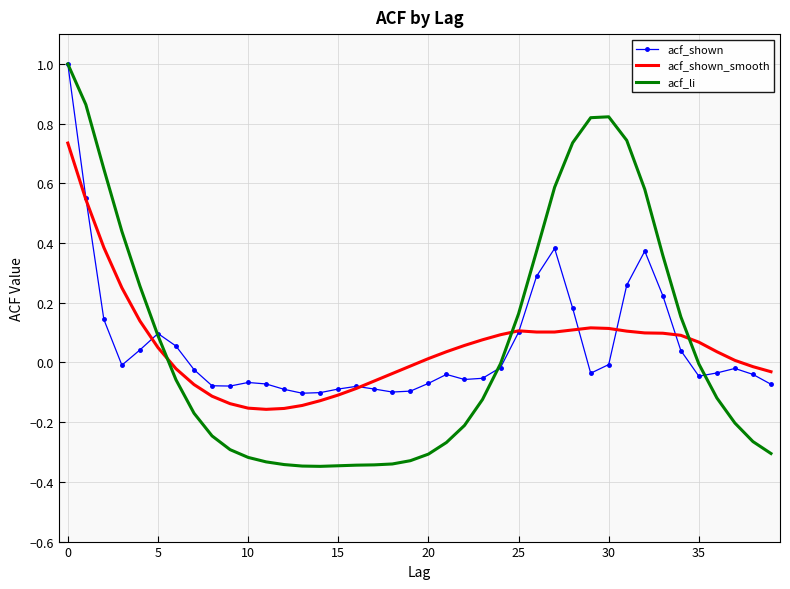

What are all the series names shown in the legend?

acf_shown, acf_shown_smooth, acf_li